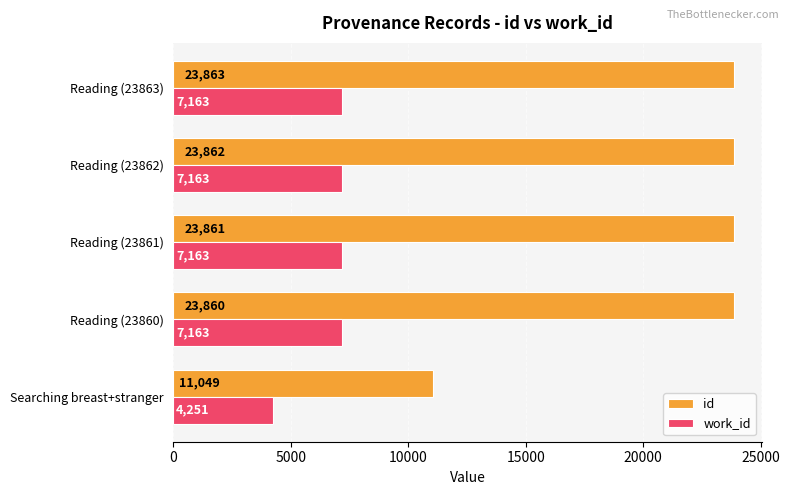

Which label corresponds to the smallest value in the chart?

Searching breast+stranger